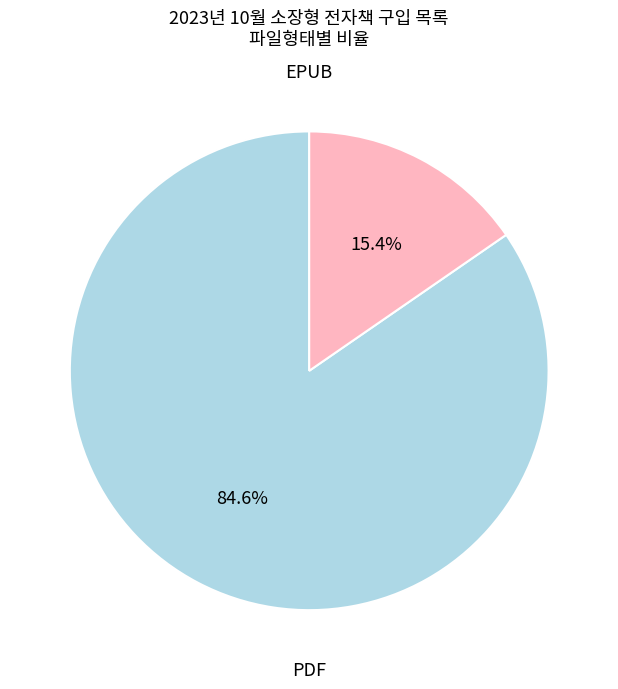

Is there any slice that represents more than half of the pie?

Yes